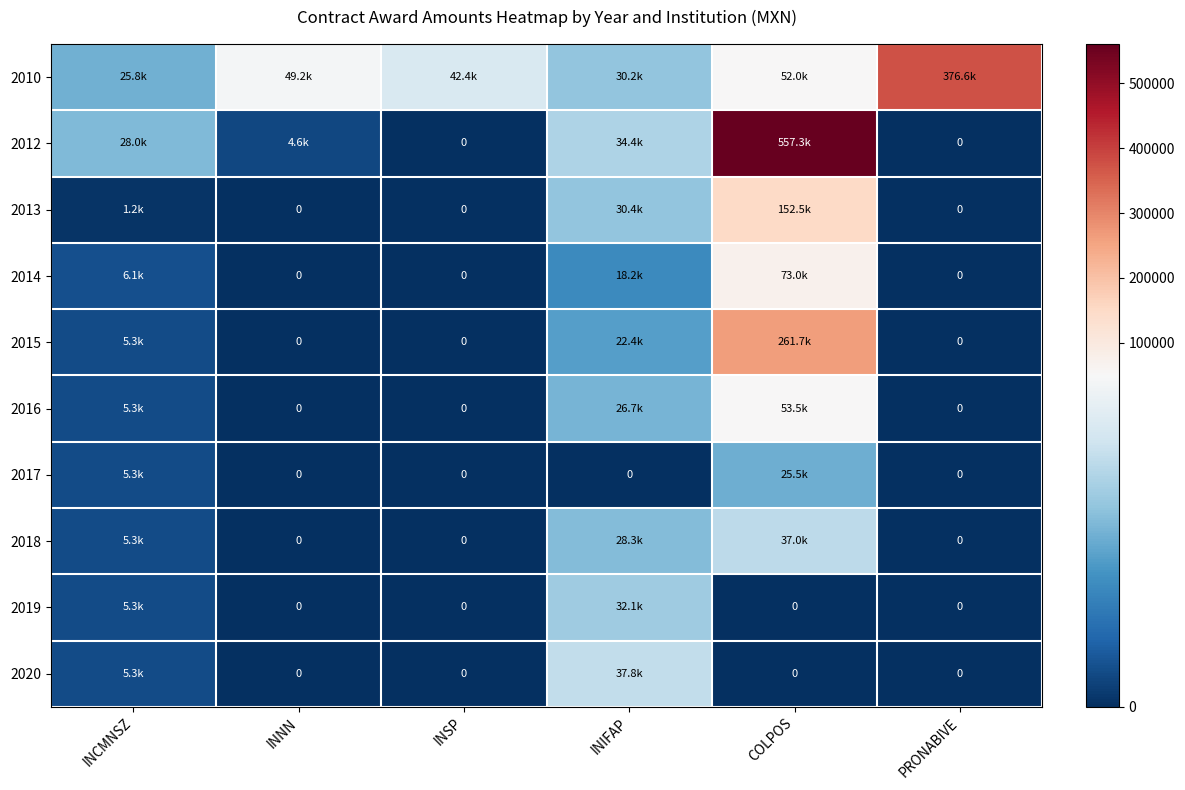

True or false: 2019 has a value of 0.0 at COLPOS.

True